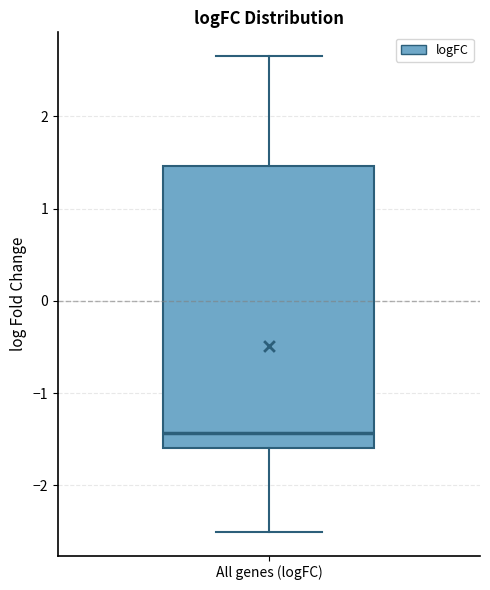

Transcribe this box plot: give where the median line is, the range the box spans, and where the two whiskers end, as read against the y-axis. The values are not printed on the chart, so give them approximately, as read against the axis.

median -1.4, box -1.6 to 1.5, whiskers -2.5 to 2.7